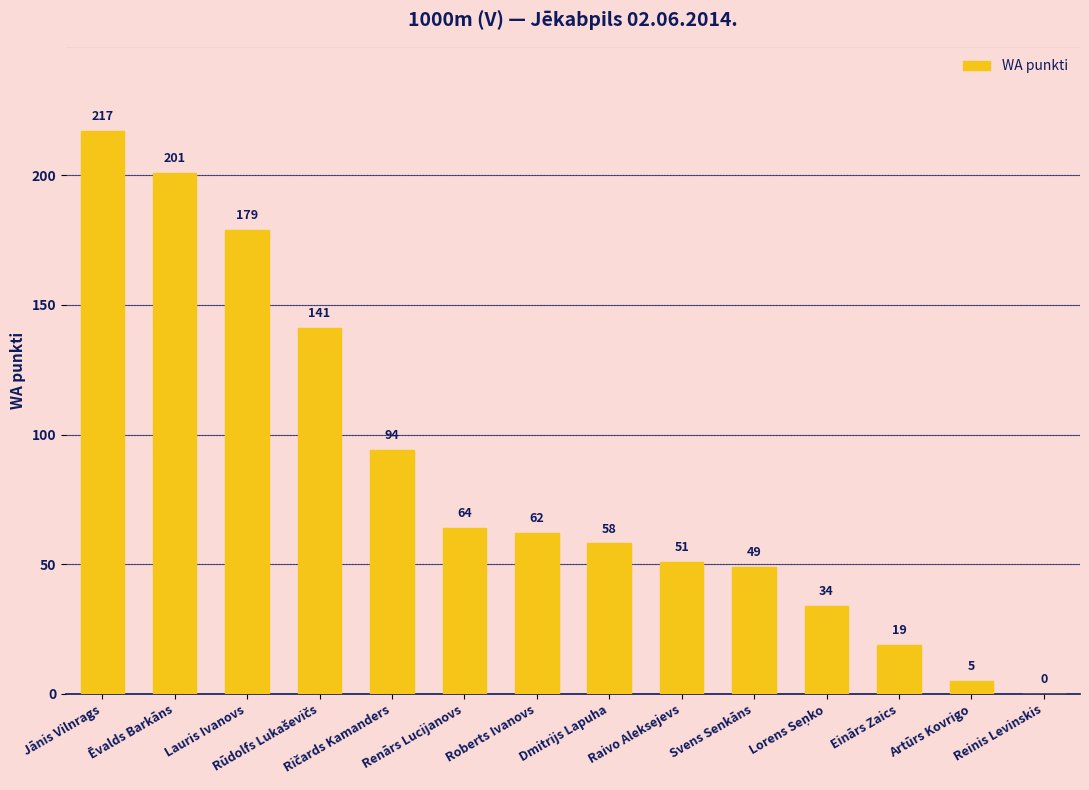

How many positive values are there?

13